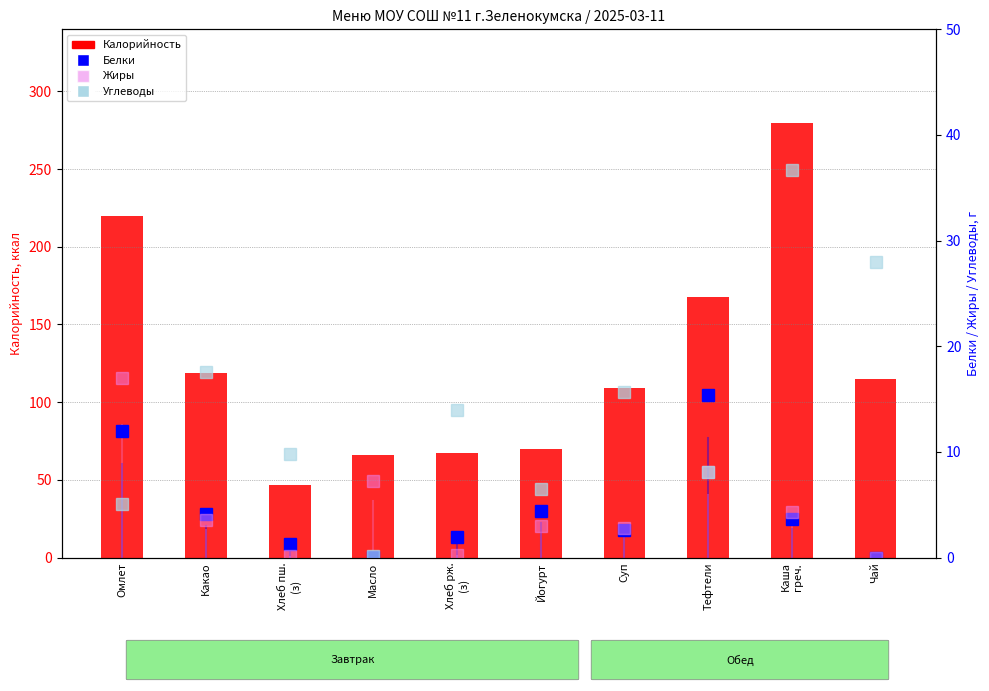

What is the difference between the maximum and second lowest values in the Жиры series?

16.9